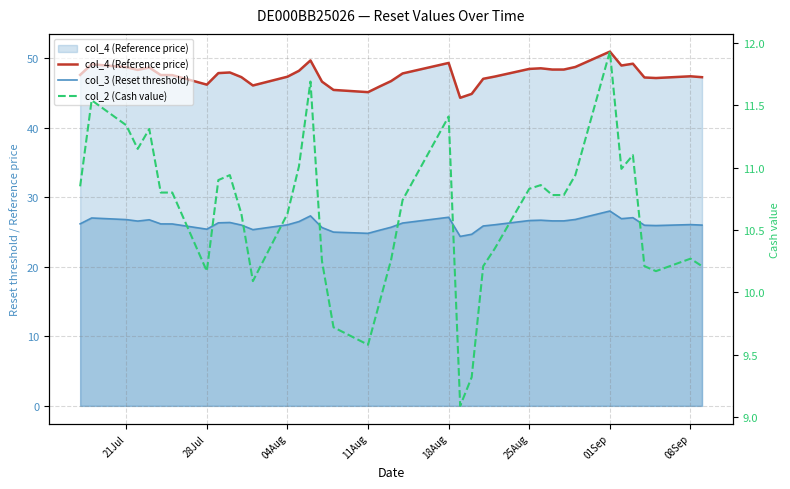

Reading right to left, what are all the values shown in this chart?

col_4 (Reference price): 47.3	47.4	47.1	47.2	49.2	48.9	50.9	48.7	48.4	48.4	48.5	48.5	47.4	47.0	44.9	44.3	49.3	47.8	46.7	45.9	45.1	45.4	46.6	49.7	48.2	47.3	46.1	47.3	47.9	47.9	46.2	47.6	47.6	48.6	48.3	48.7	49.1	47.6
col_3 (Reset threshold): 26.0	26.1	25.9	26.0	27.1	26.9	28.0	26.8	26.6	26.6	26.7	26.6	26.0	25.9	24.7	24.4	27.1	26.3	25.7	25.3	24.8	25.0	25.6	27.3	26.5	26.0	25.3	26.0	26.4	26.3	25.4	26.2	26.2	26.8	26.6	26.8	27.0	26.2
col_2 (Cash value): 10.2	10.3	10.2	10.2	11.1	11.0	11.9	10.9	10.8	10.8	10.9	10.8	10.3	10.2	9.3	9.1	11.4	10.7	10.3	9.9	9.6	9.7	10.2	11.7	11.0	10.6	10.1	10.6	10.9	10.9	10.2	10.8	10.8	11.3	11.2	11.3	11.5	10.8